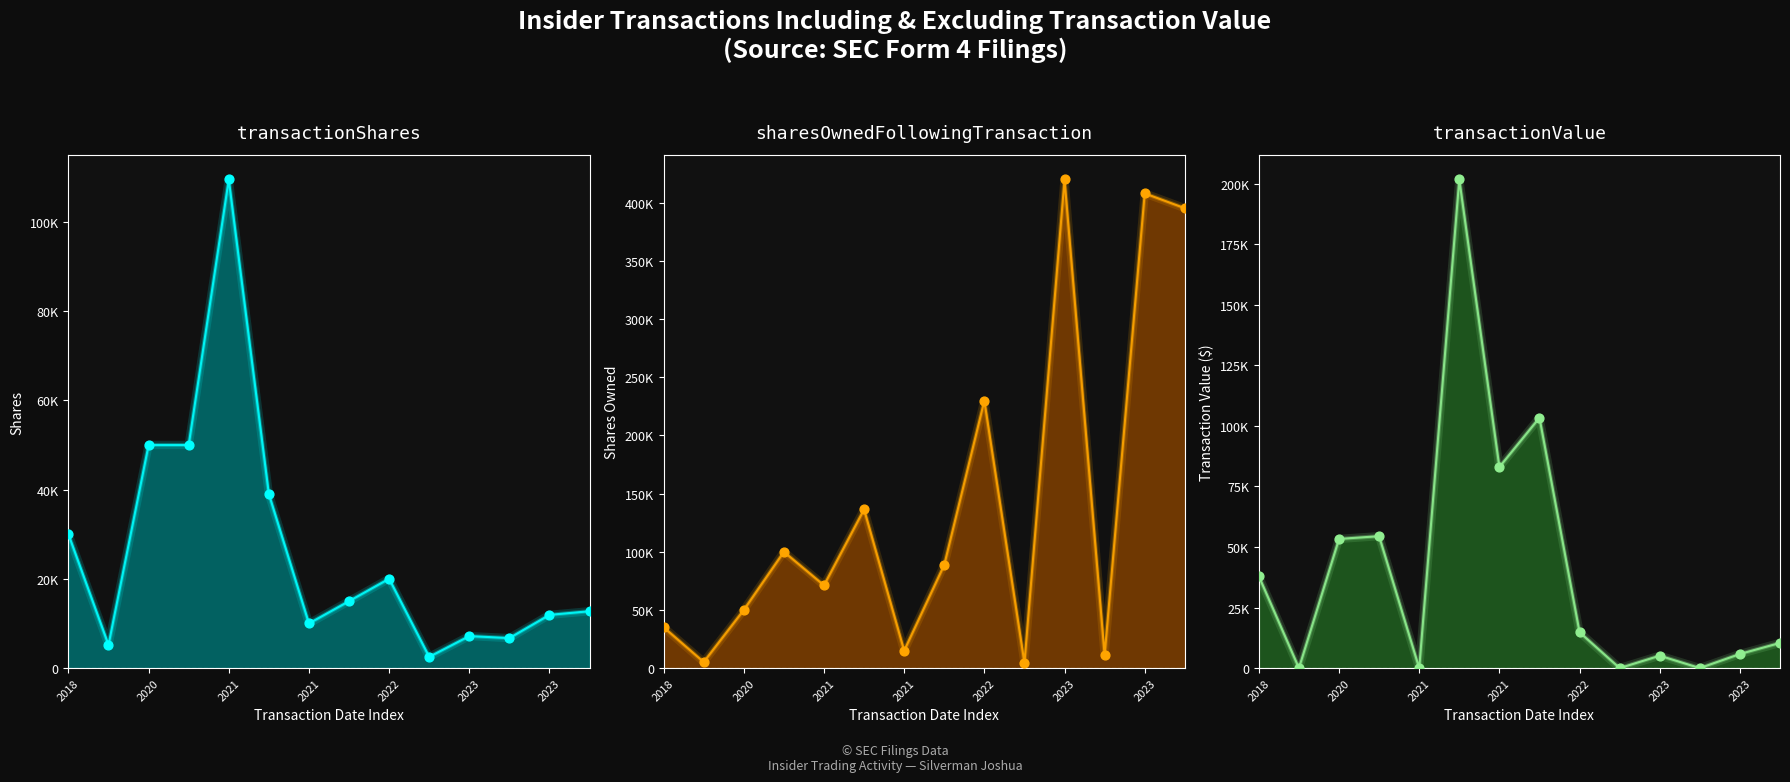

At which category is the sum across all series the highest?

2023